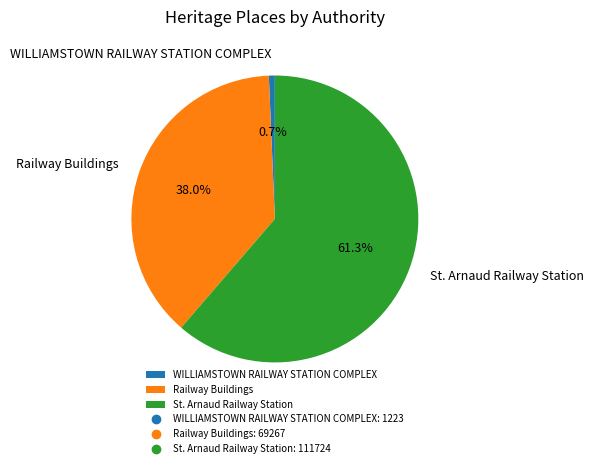

How many segments does this pie chart have?

3